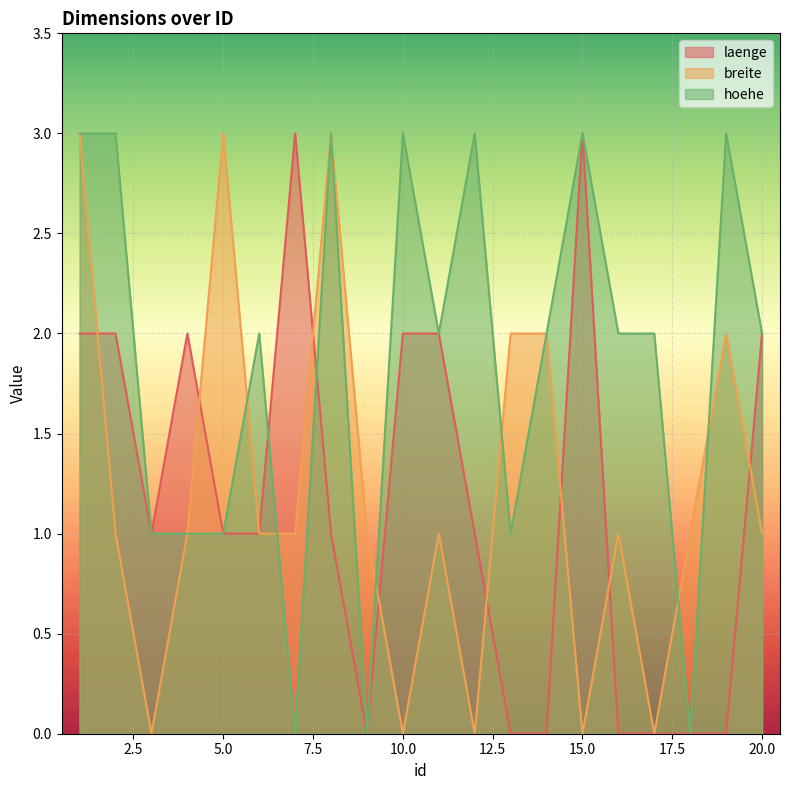

List the labels in order of breite value, largest first.

1, 5, 8, 13, 14, 19, 2, 4, 6, 7, 9, 11, 16, 18, 20, 3, 10, 12, 15, 17